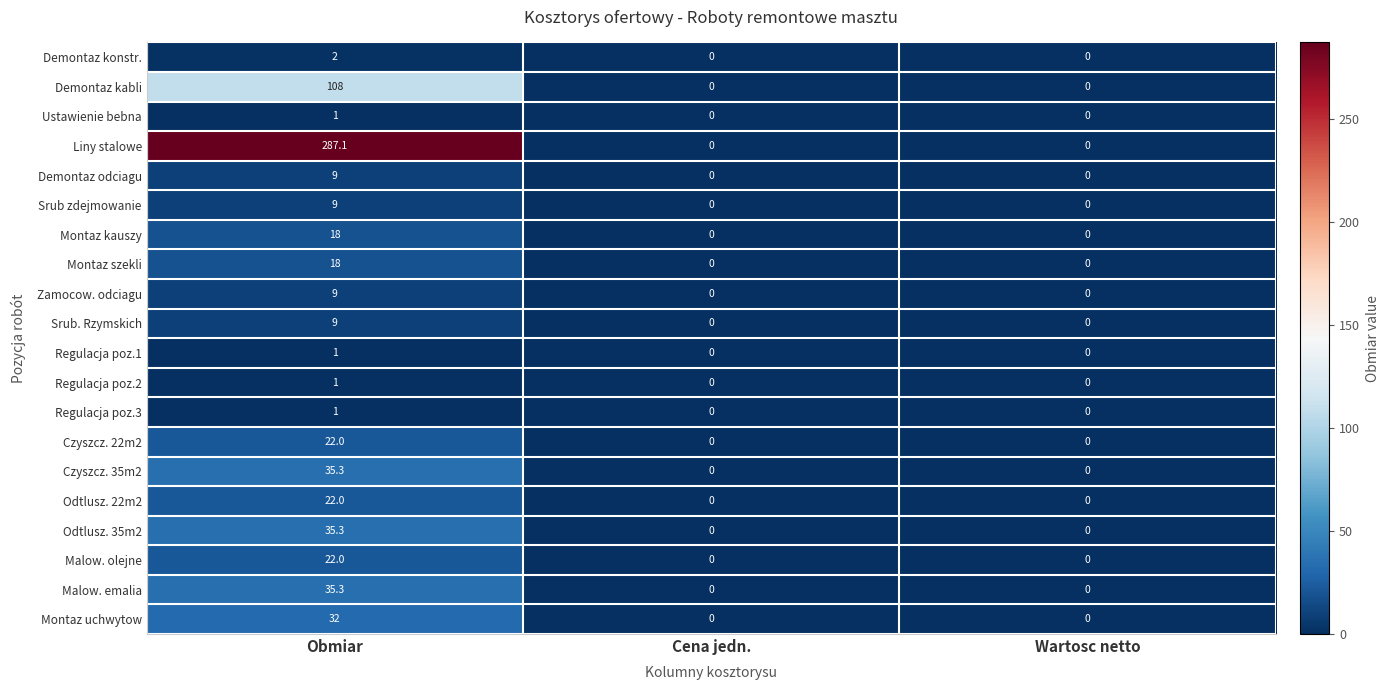

What is the difference between the highest and lowest values at Obmiar?

286.1